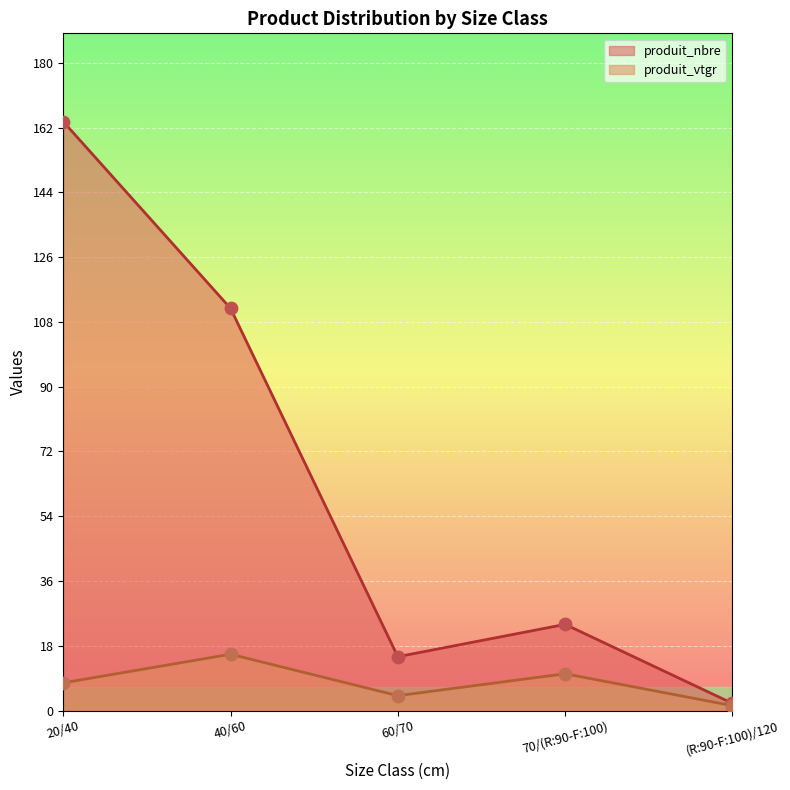

At how many categories does at least one series exceed 110?

2